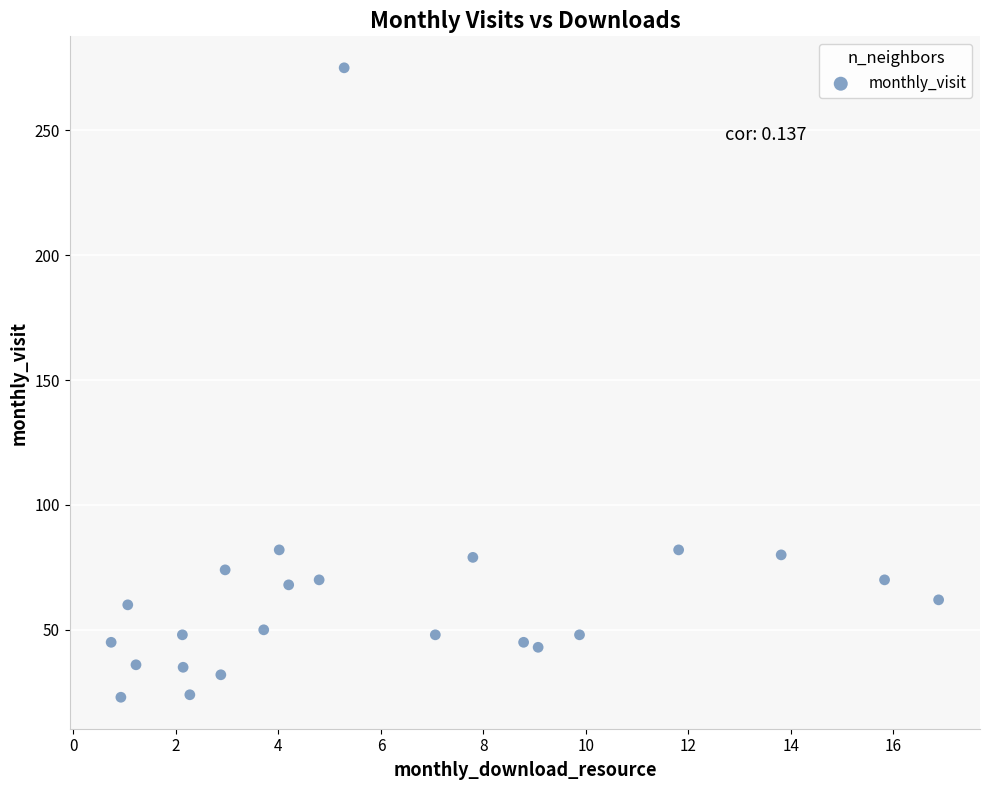

What is the range of Y values (max minus min)?

252